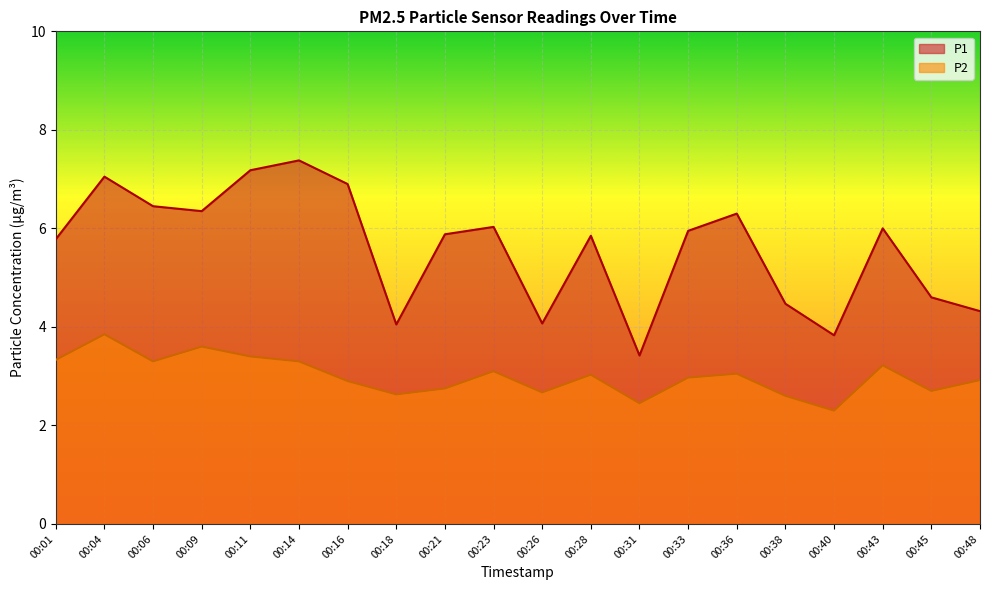

Between 00:23 and 00:38, which is larger?

00:23